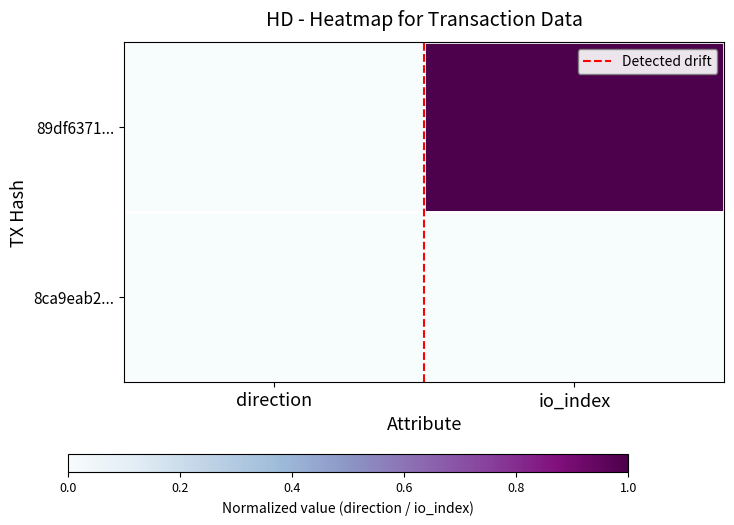

At how many categories does at least one series exceed 0?

2